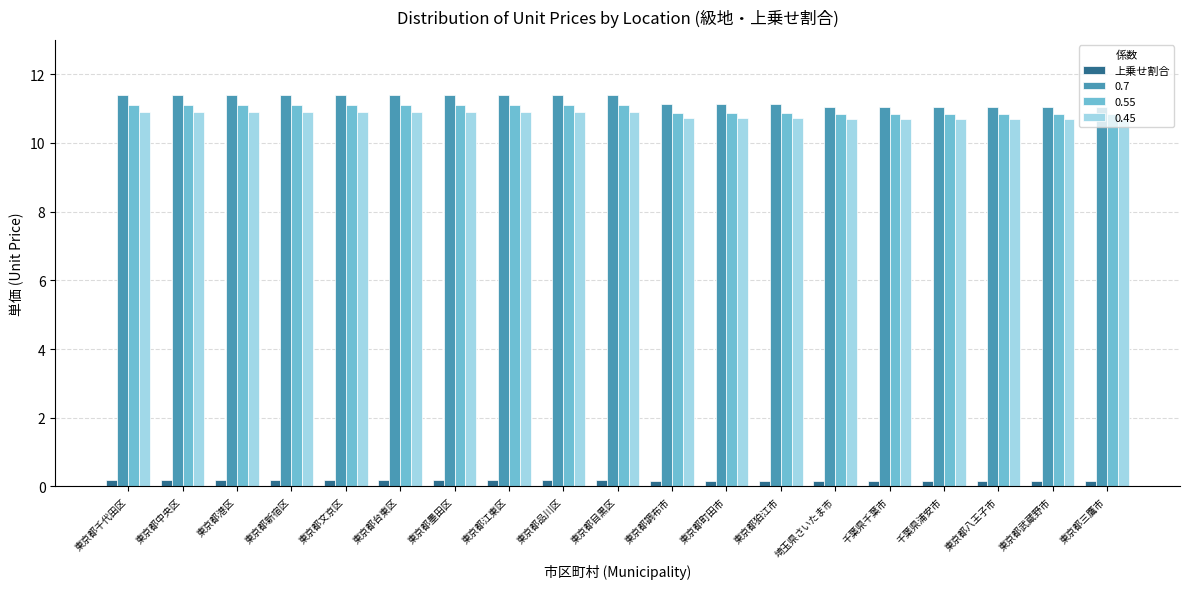

What position from the left is 東京都台東区?

6